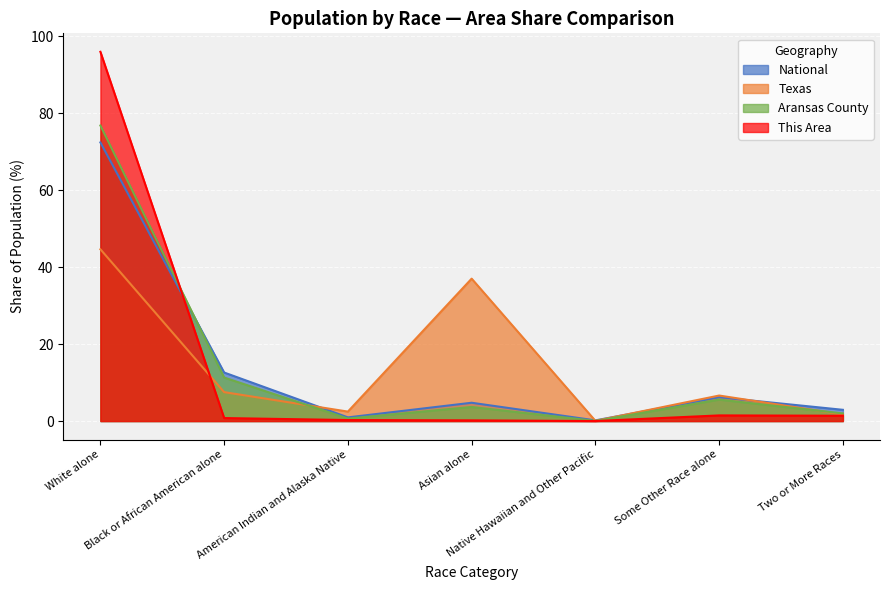

List the labels in order of Texas value, largest first.

White alone, Asian alone, Black or African American alone, Some Other Race alone, American Indian and Alaska Native, Two or More Races, Native Hawaiian and Other Pacific